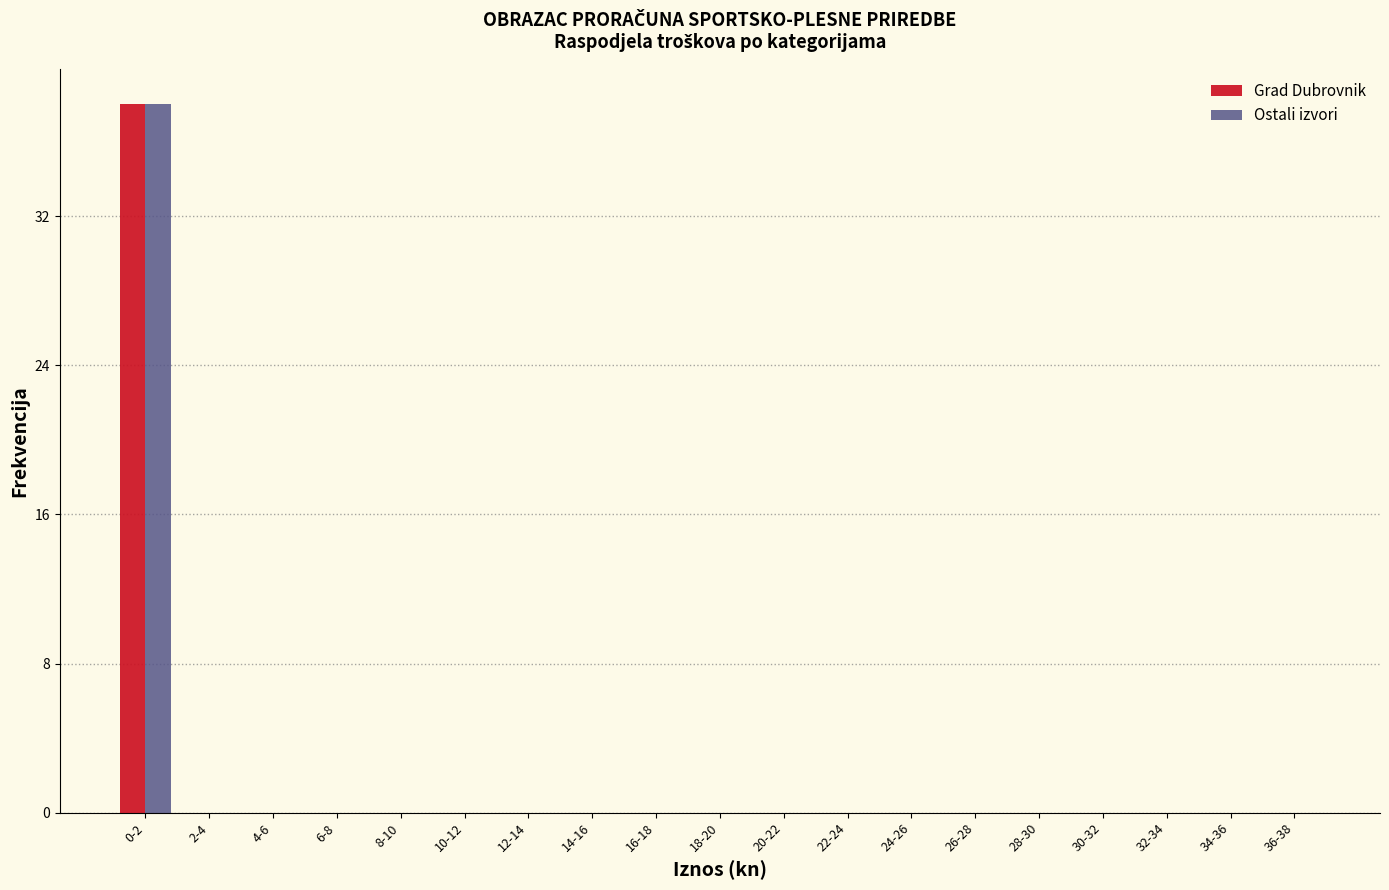

The Grad Dubrovnik series shows 0 at 4-6. True or false?

True